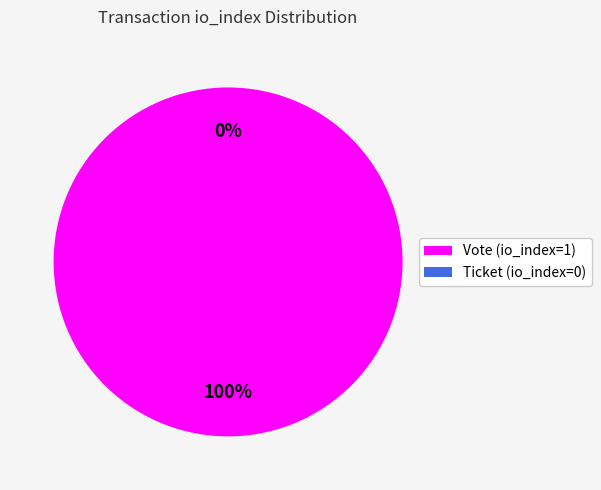

To the nearest percent, what is the combined percentage of Ticket (io_index=0) and Vote (io_index=1)?

100%